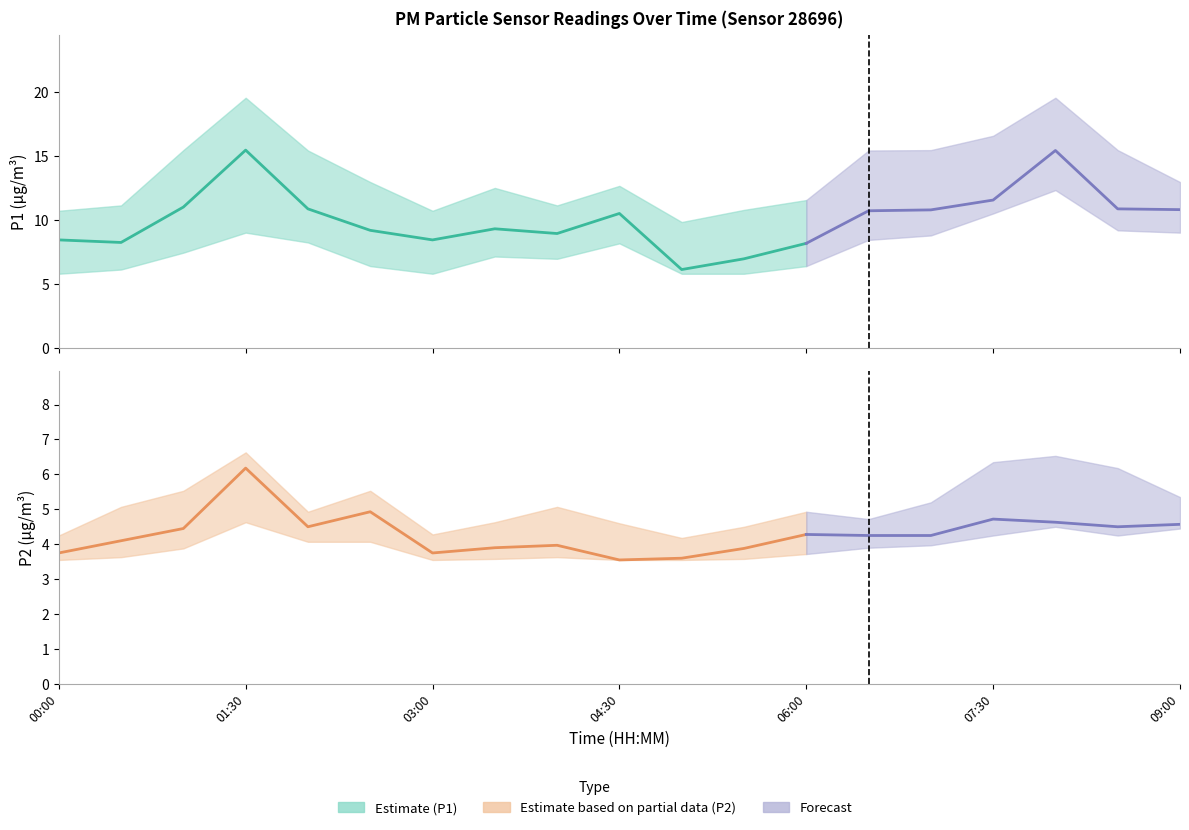

Where does the P1 series first go above 10?

01:00